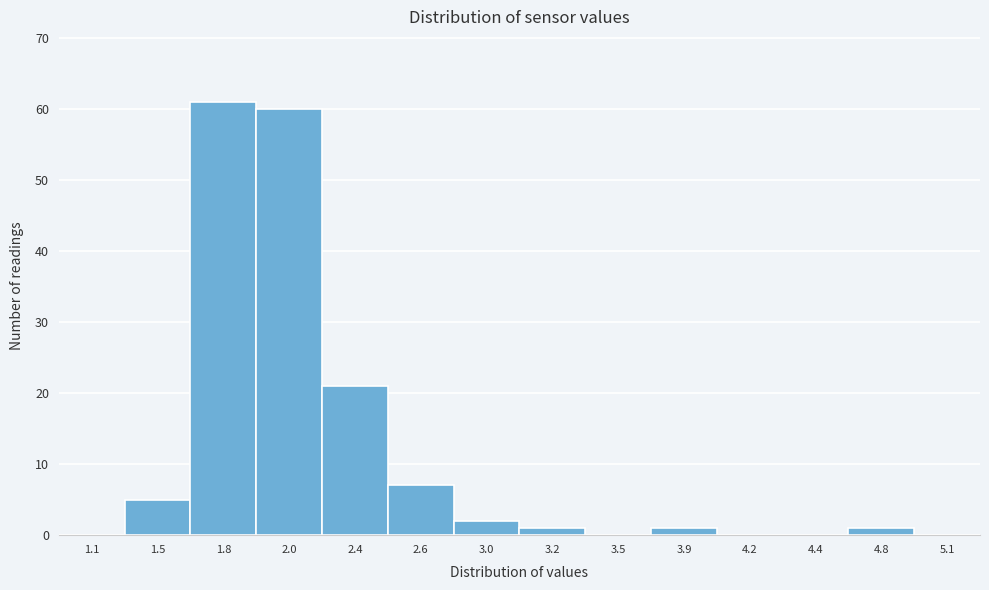

Reading left to right, transcribe all the data shown in this chart.

1.1=0	1.5=5	1.8=61	2.0=60	2.4=21	2.6=7	3.0=2	3.2=1	3.5=0	3.9=1	4.2=0	4.4=0	4.8=1	5.1=0